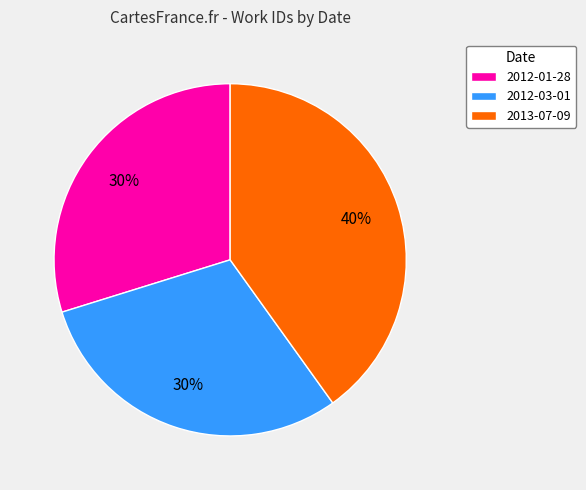

Is 2013-07-09 the majority of the pie?

No